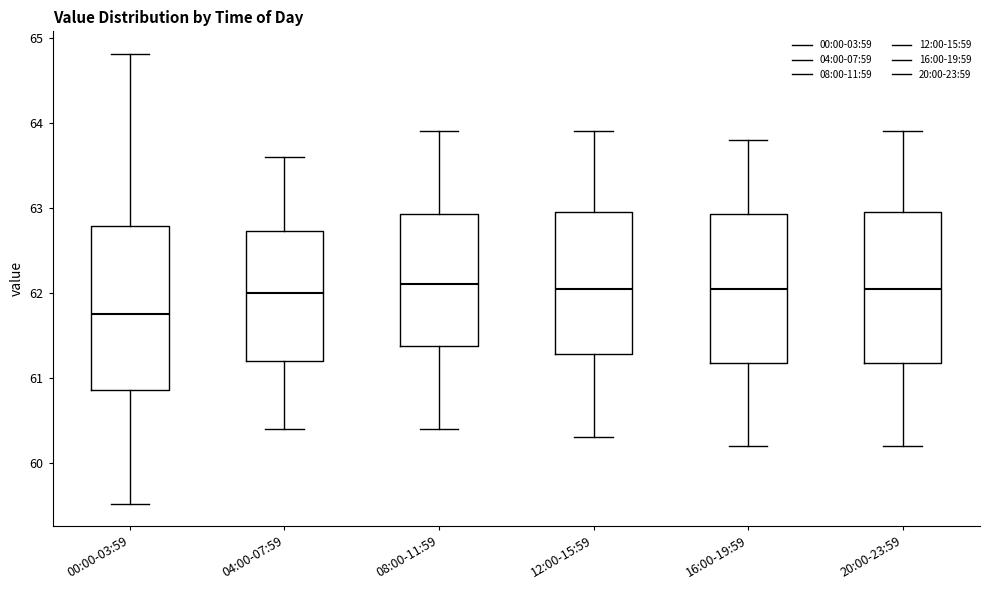

Reading left to right, transcribe this box plot: for each box, give where its median line is, the range the box spans, and where its two whiskers end, as read against the y-axis. The values are not printed on the chart, so give them approximately, as read against the axis.

00:00-03:59: median 61.8, box 60.9 to 62.8, whiskers 59.5 to 64.8
04:00-07:59: median 62.0, box 61.2 to 62.7, whiskers 60.4 to 63.6
08:00-11:59: median 62.1, box 61.4 to 62.9, whiskers 60.4 to 63.9
12:00-15:59: median 62.1, box 61.3 to 63.0, whiskers 60.3 to 63.9
16:00-19:59: median 62.1, box 61.2 to 62.9, whiskers 60.2 to 63.8
20:00-23:59: median 62.1, box 61.2 to 63.0, whiskers 60.2 to 63.9